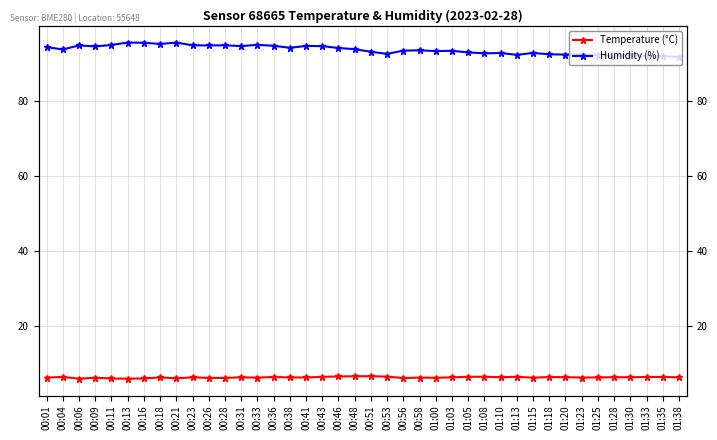

Between 00:26 and 00:36, which series saw the biggest shift?

Temperature (°C)